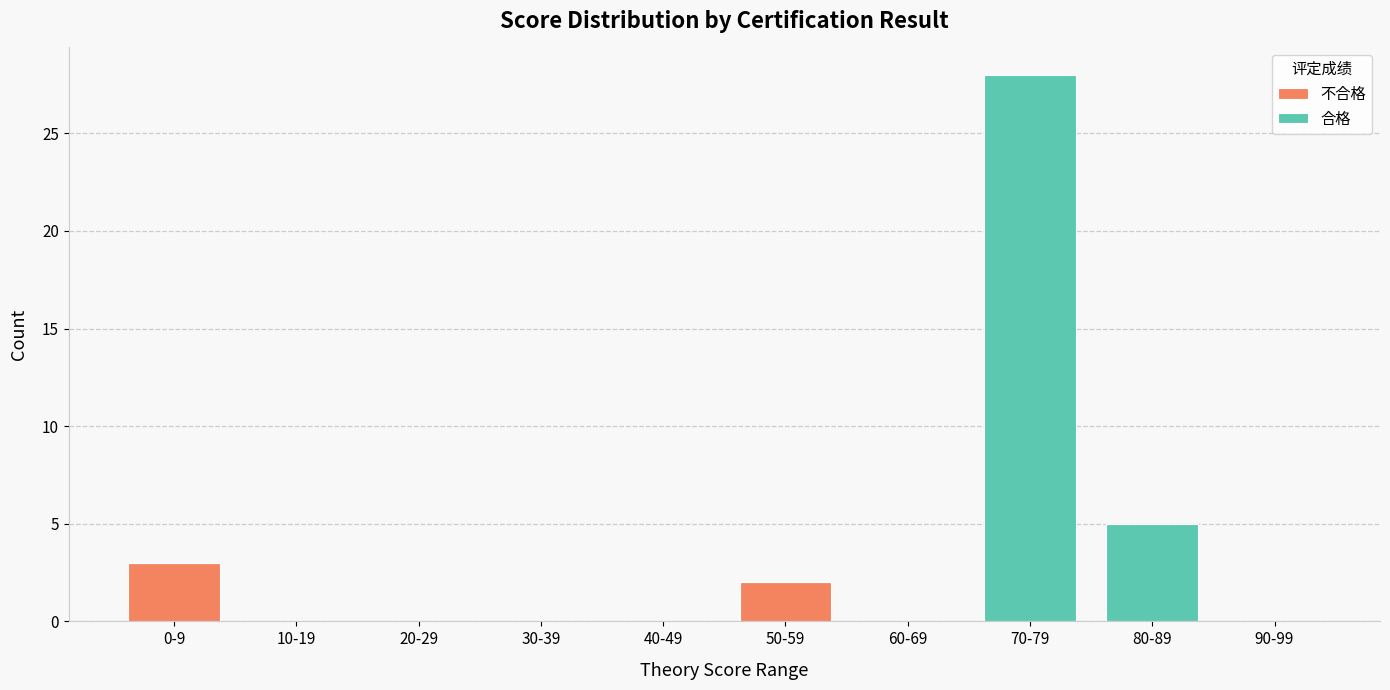

At which category is the sum across all series the highest?

70-79